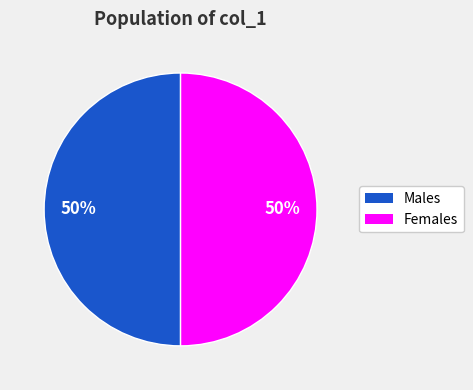

To the nearest percent, what is the average slice percentage?

50%